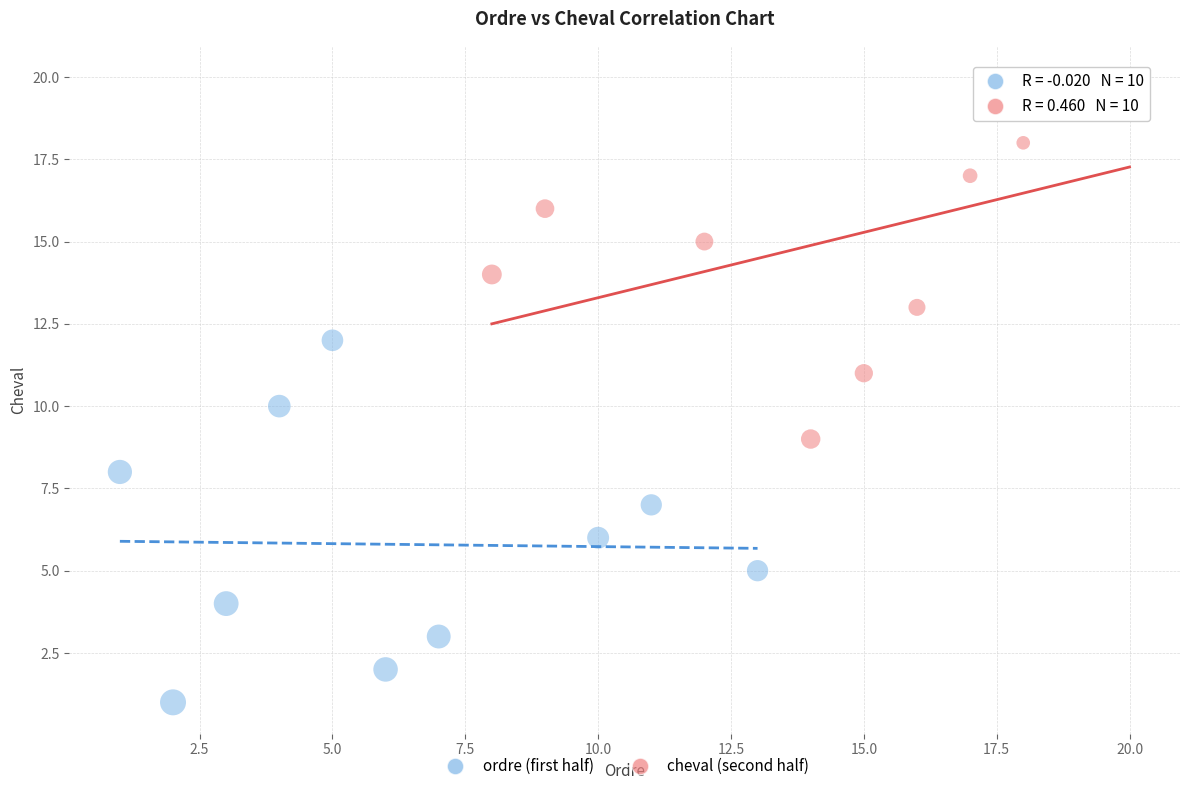

What are all the series names shown in the legend?

ordre (first half), cheval (second half)